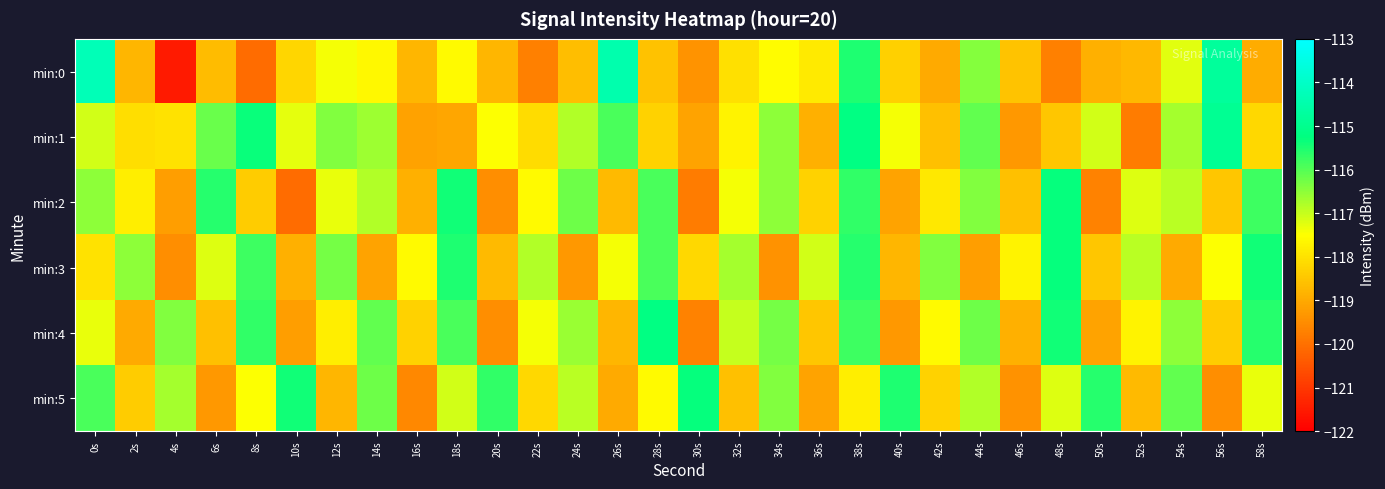

List the series in order of their peak value, lowest first.

min:2, min:3, min:5, min:4, min:1, min:0